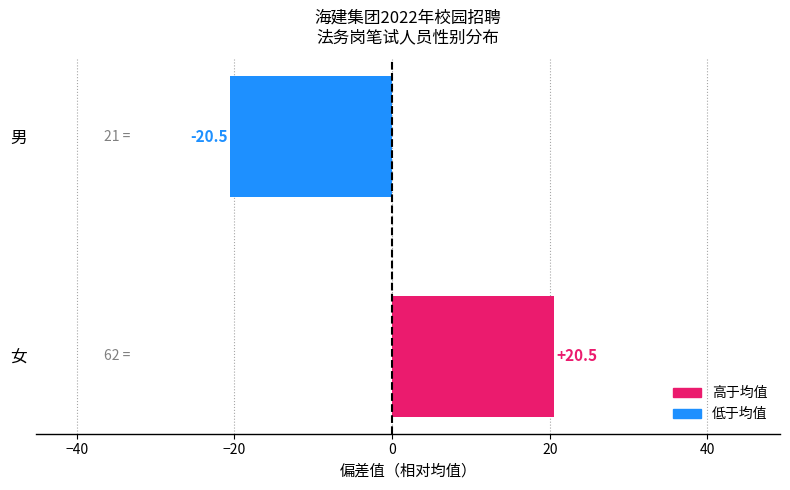

Rank the categories by value from lowest to highest.

男, 女